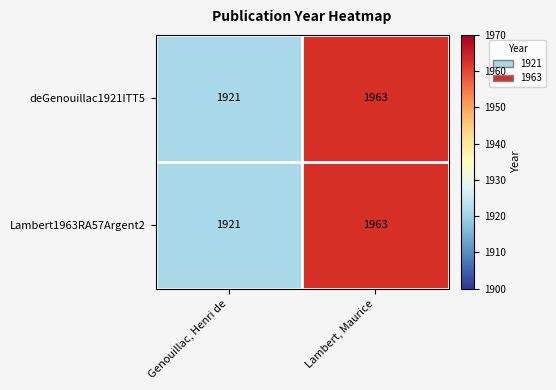

True or false: Lambert1963RA57Argent2 has a value of 1921 at Genouillac, Henri de.

True